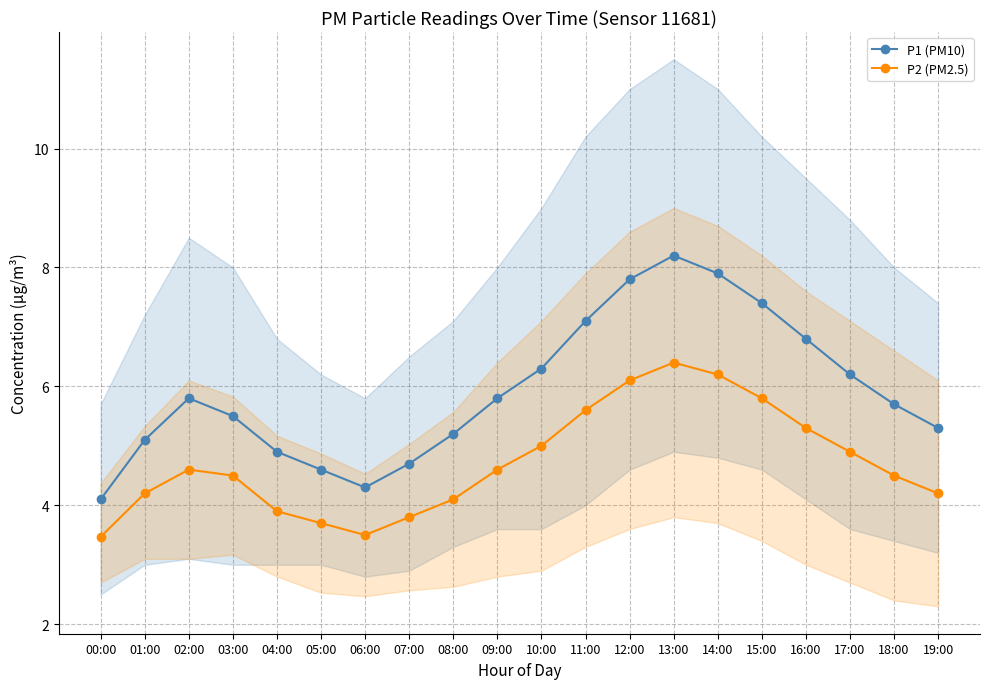

Count the number of categories in the chart.

20